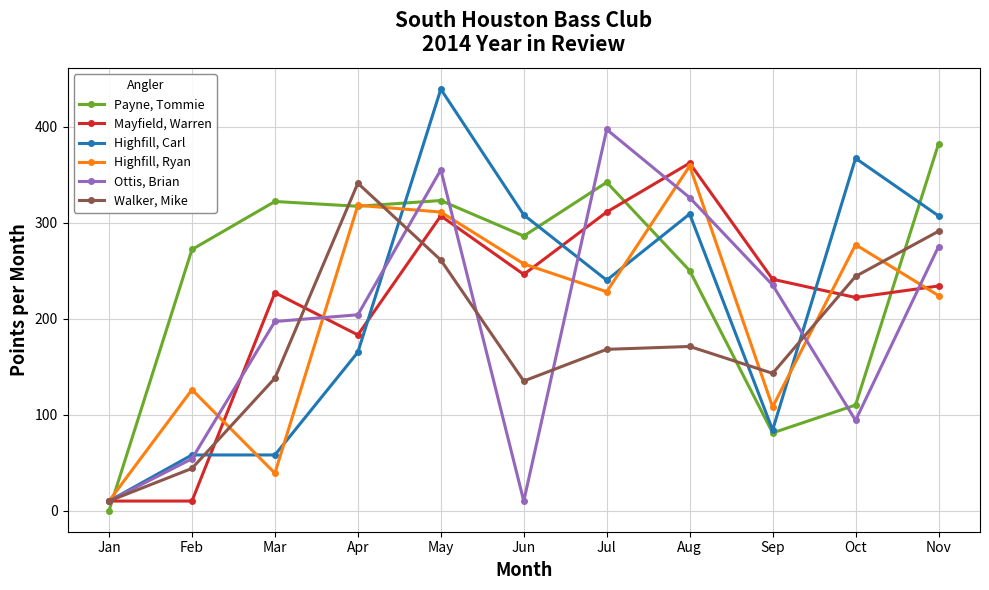

What is the value of the Ottis, Brian point at the 1st from the left?

10